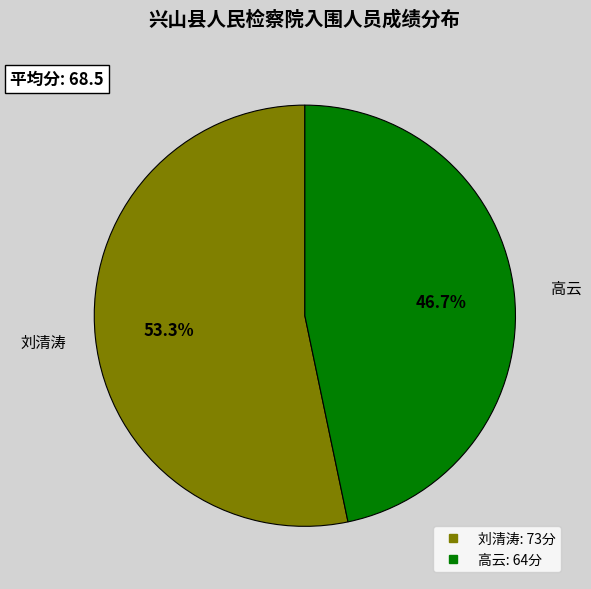

Is 刘清涛 the majority of the pie?

Yes